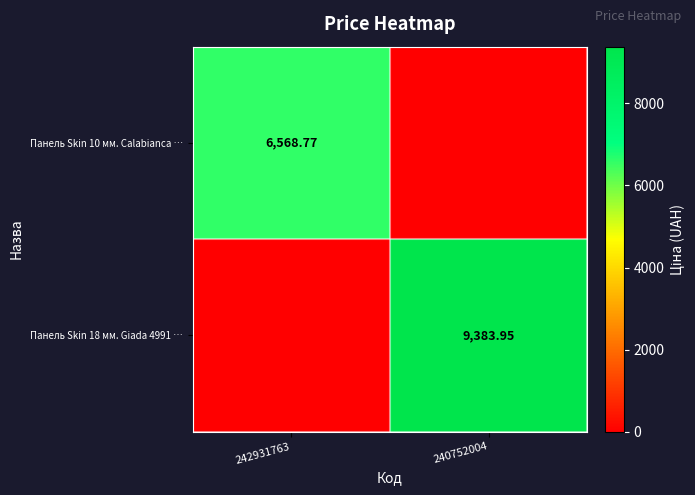

What is the difference between the maximum and minimum values in the Панель Skin 10 мм. Calabianca … series?

6568.8